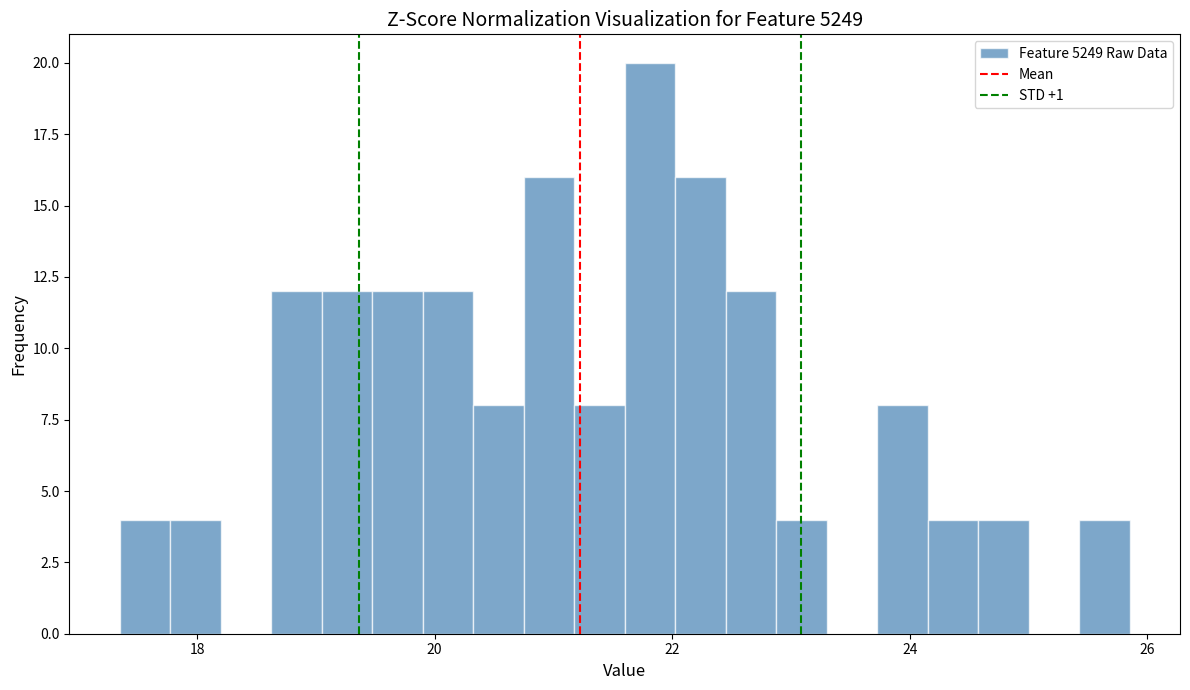

Read against the x-axis, roughly where is the centre of the tallest bar?

21.8